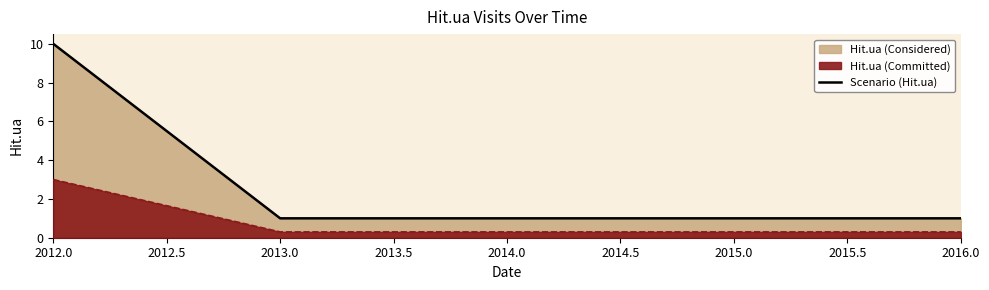

Which has a higher value, 2012.0 or 2016.0?

2012.0